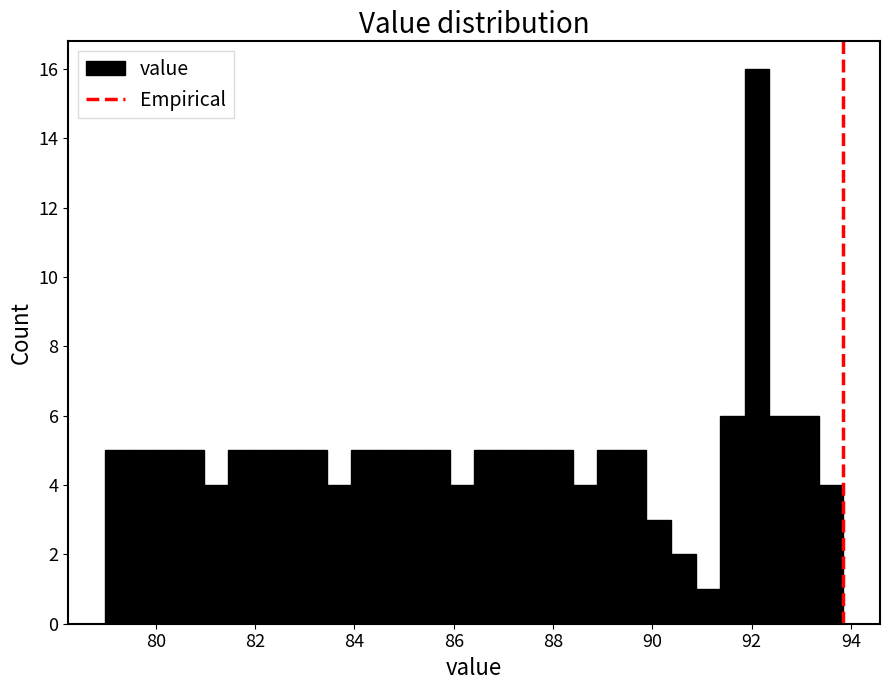

Read against the x-axis, roughly where is the centre of the tallest bar?

92.2